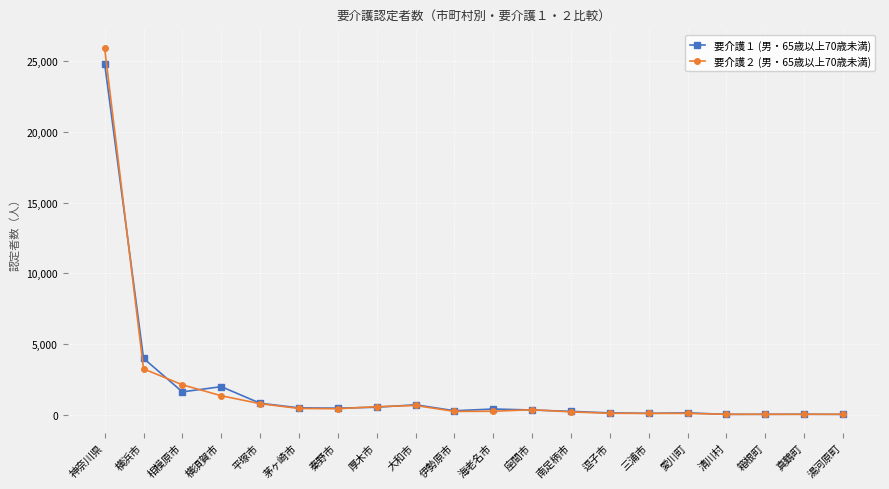

Is it true that 要介護２ (男・65歳以上70歳未満) equals 584 at 厚木市?

True